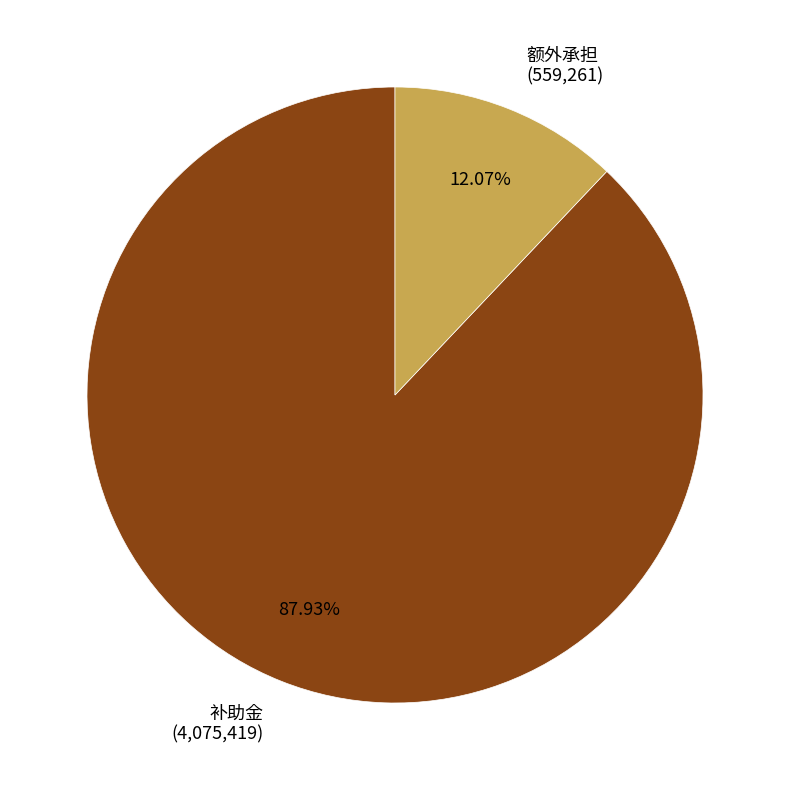

What percentage is the 补助金 slice, to the nearest percent?

88%